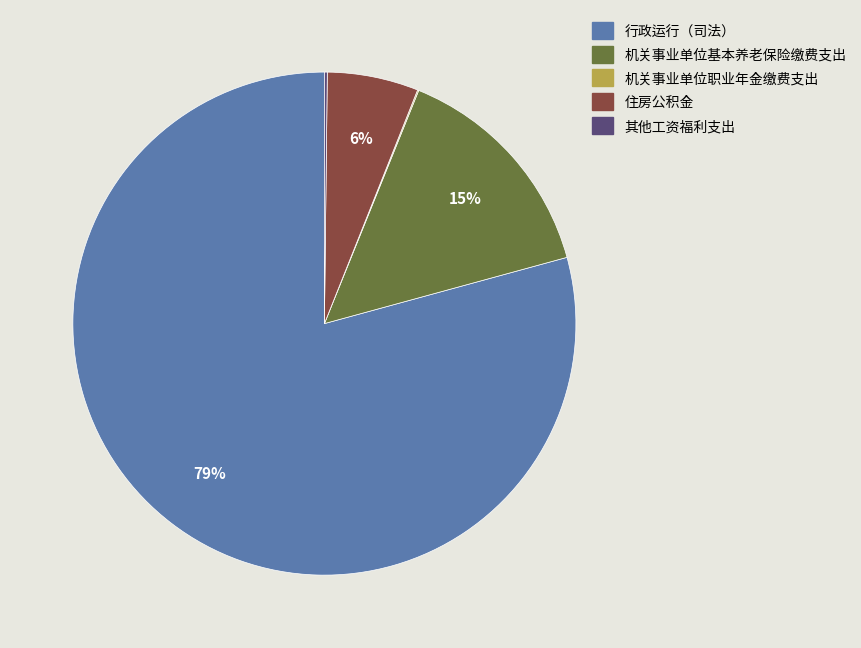

What percentage is the 行政运行（司法） slice, to the nearest percent?

79%